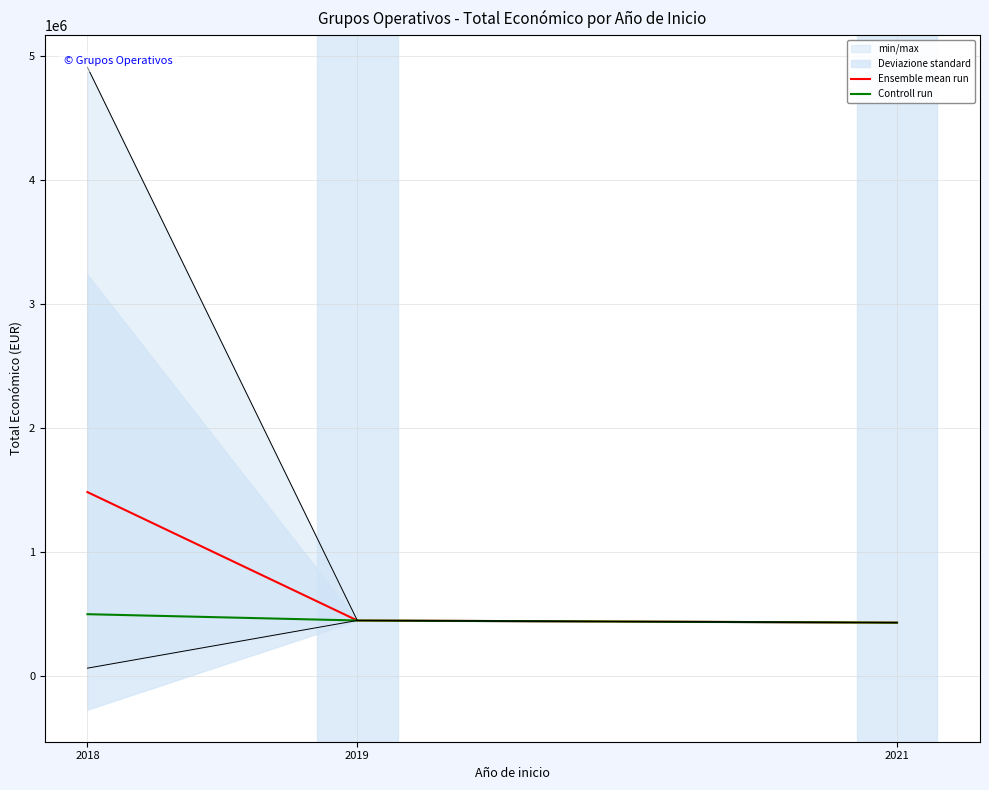

List the series in order of their peak value, lowest first.

Controll run, Ensemble mean run